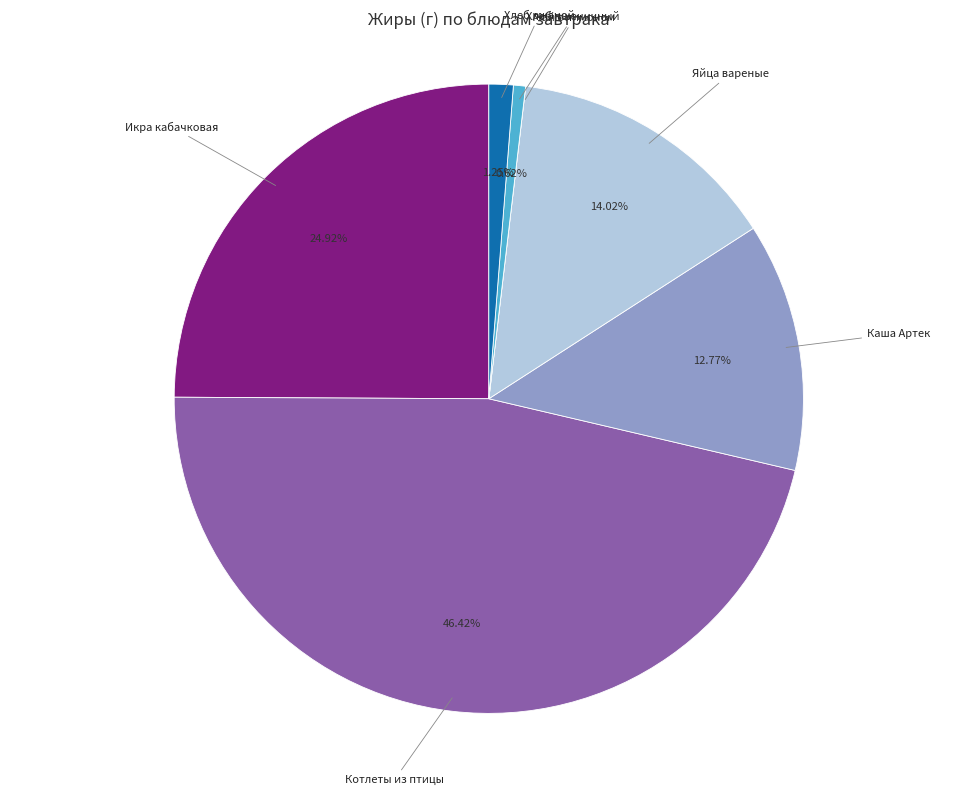

Does any single category account for the majority?

No